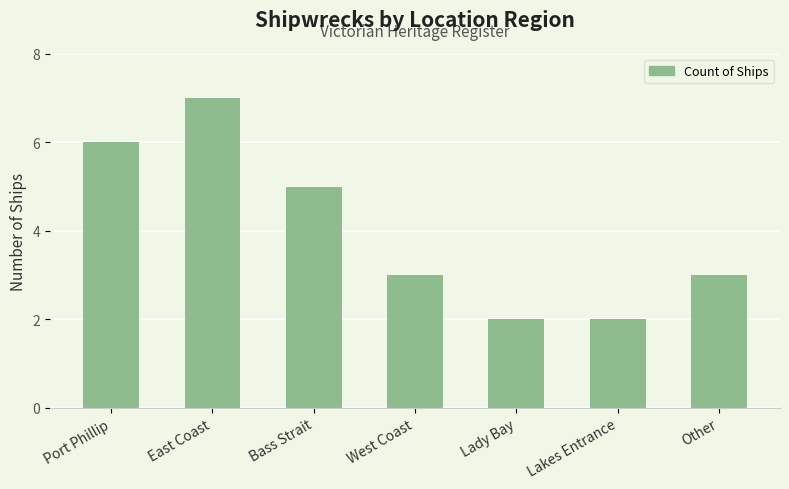

Read the value at Bass Strait.

5